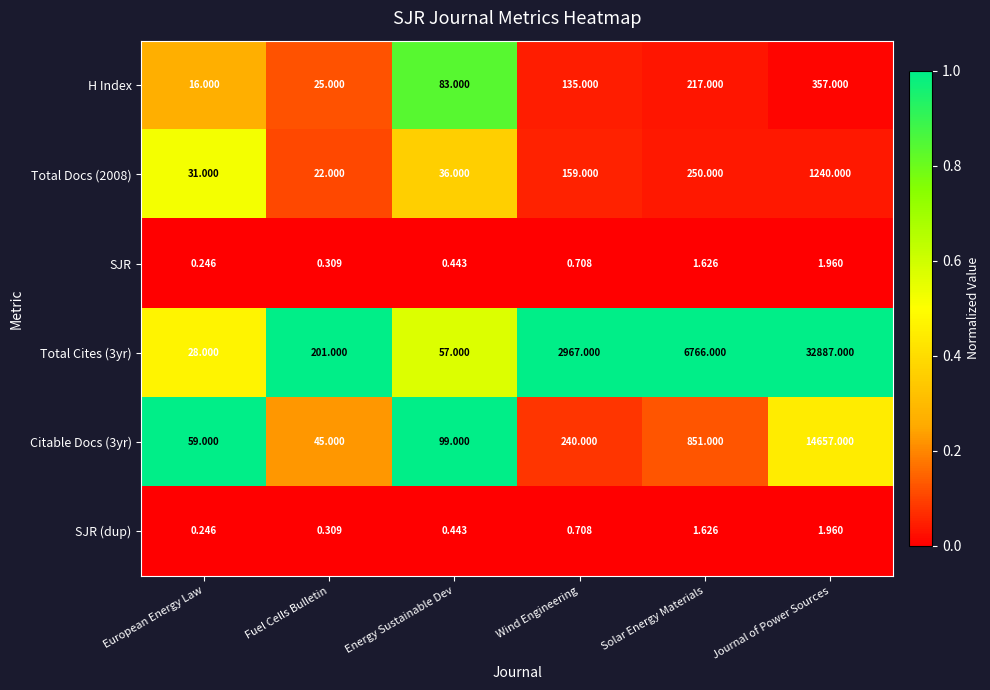

At which label is SJR (dup) closest to 1?

Wind Engineering